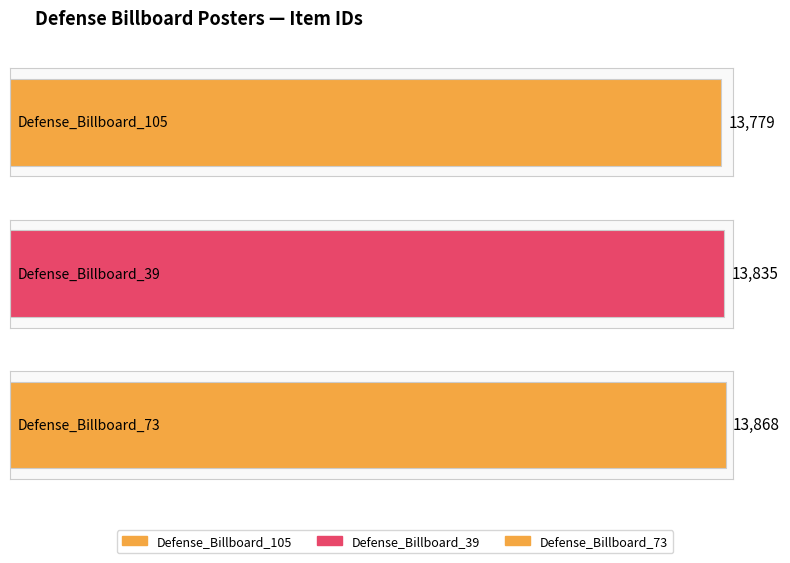

Where is the data nearest to the value 13823?

Defense_Billboard_39